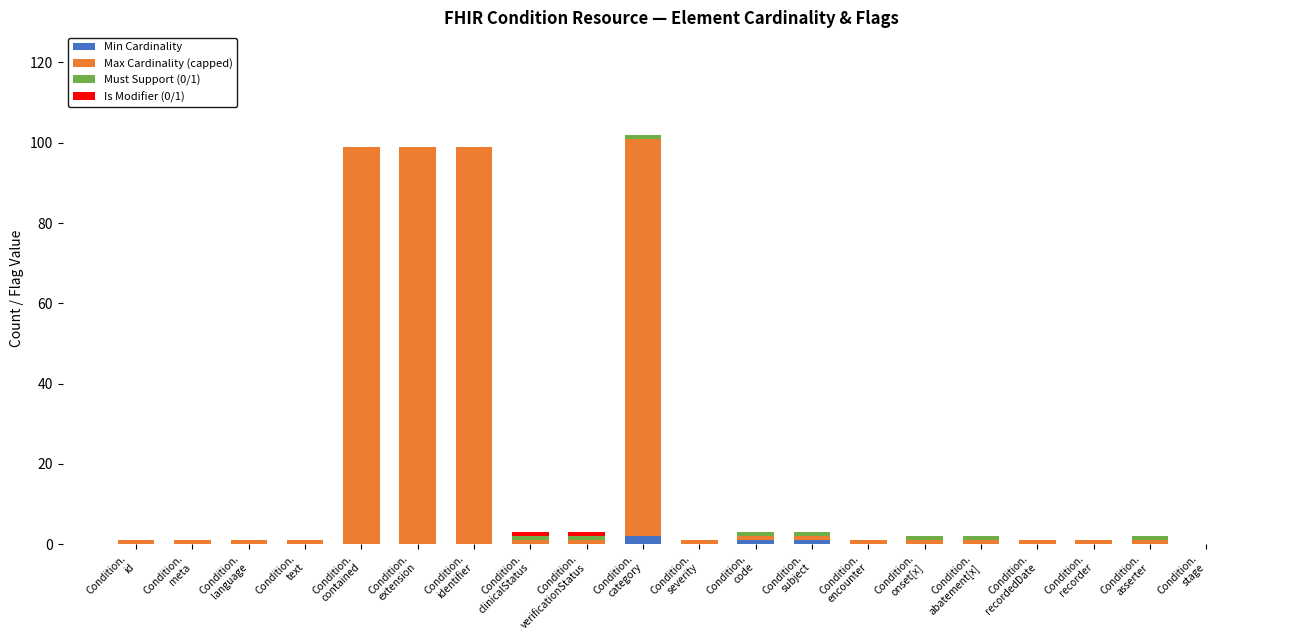

What is the label of the 11th bar from the right?

Condition.
category